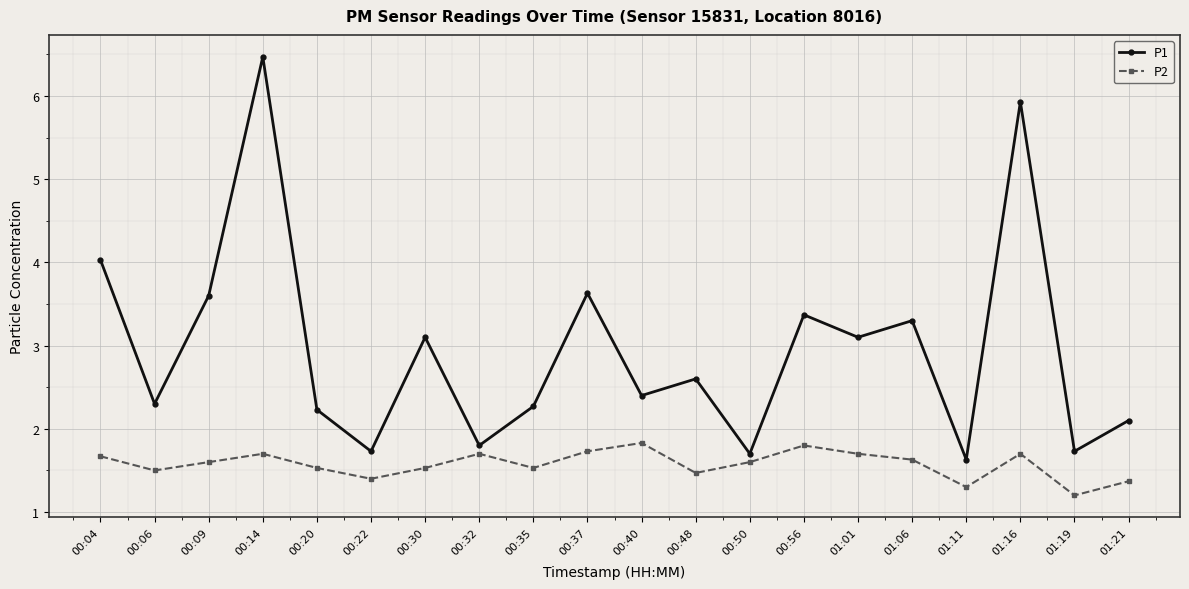

Rank the series at 00:48 from highest to lowest value.

P1, P2